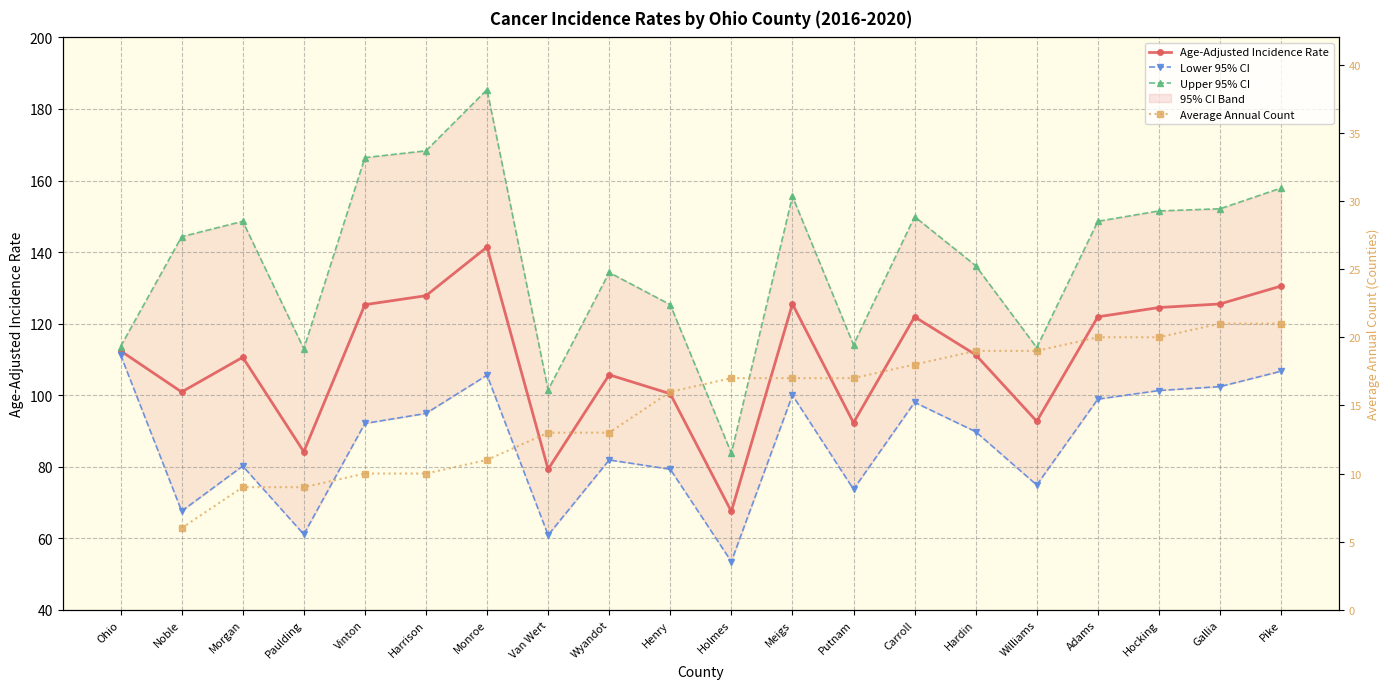

What position from the left is Pike?

20